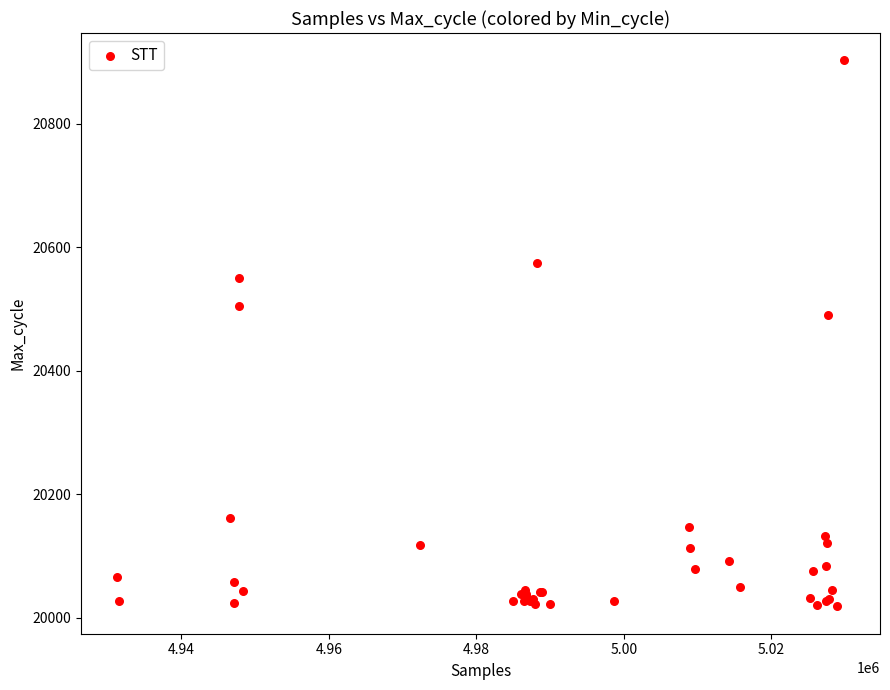

What Y value in the scatter plot is closest to 20460?

20491